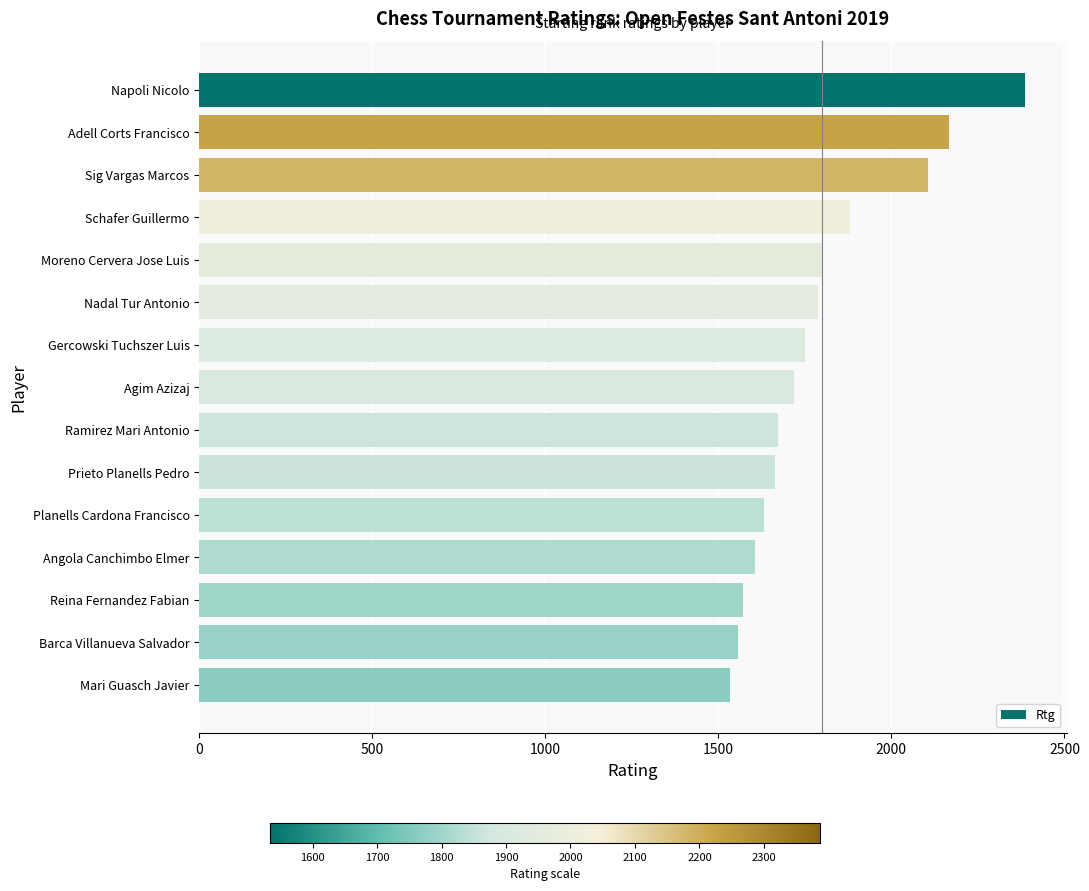

Is it true that the value at Nadal Tur Antonio is 1113?

False